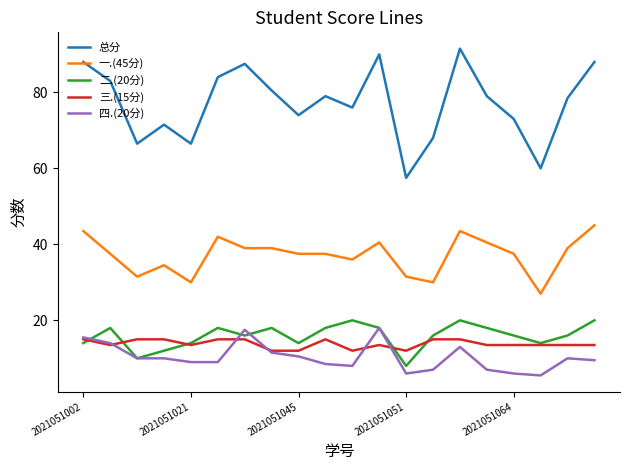

True or false: 二.(20分) and 一.(45分) cross at least once.

False